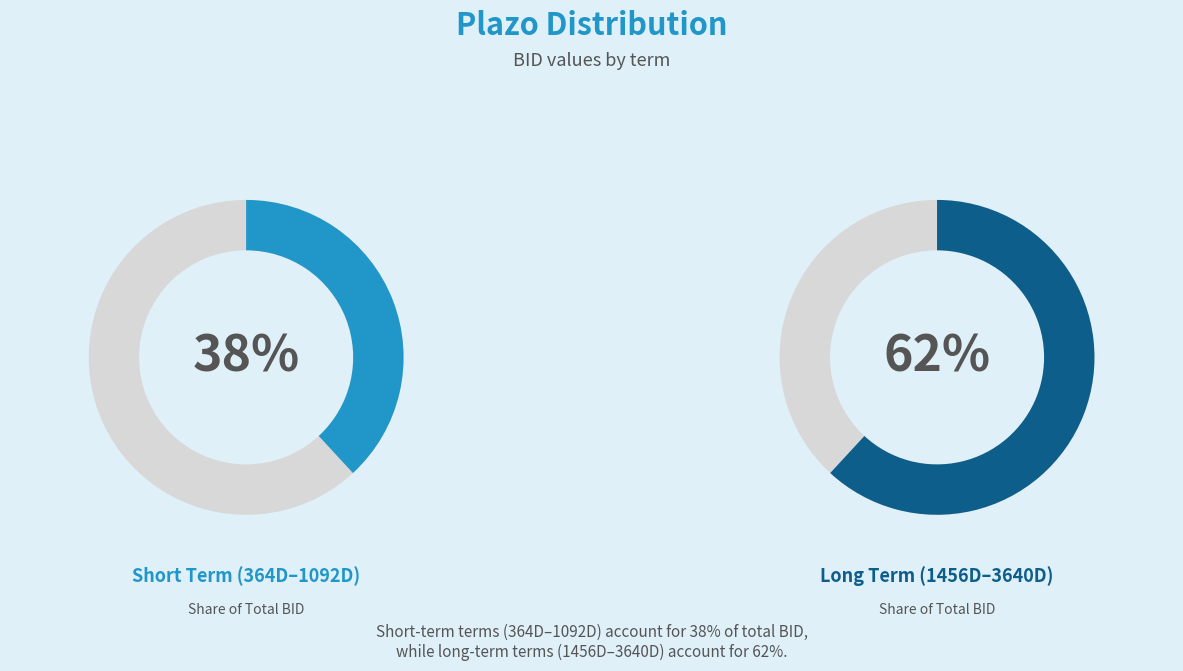

Which slice is the smallest?

364D